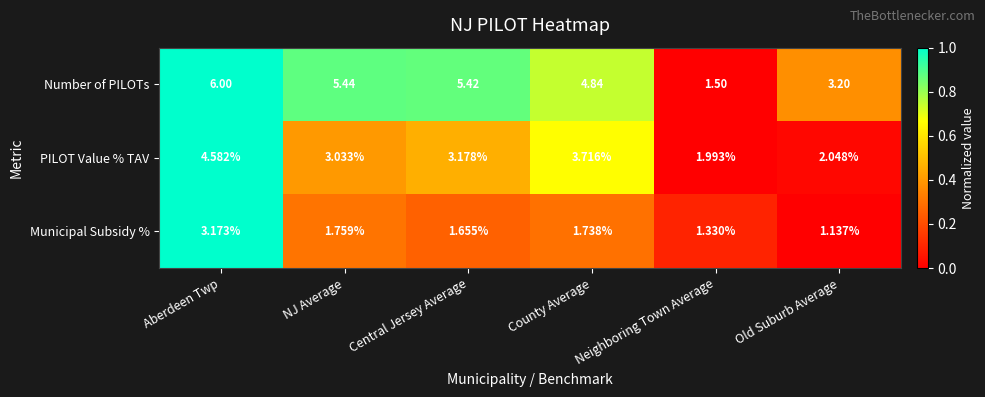

Which series has the largest total across all categories?

Number of PILOTs